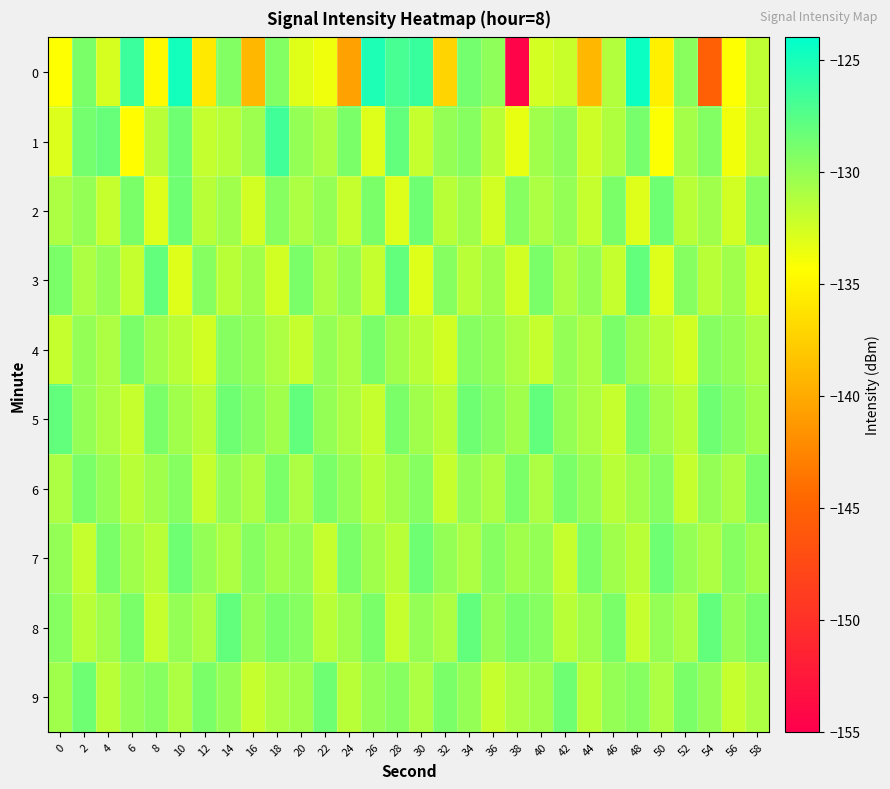

What is the maximum value shown in the chart?

-124.5